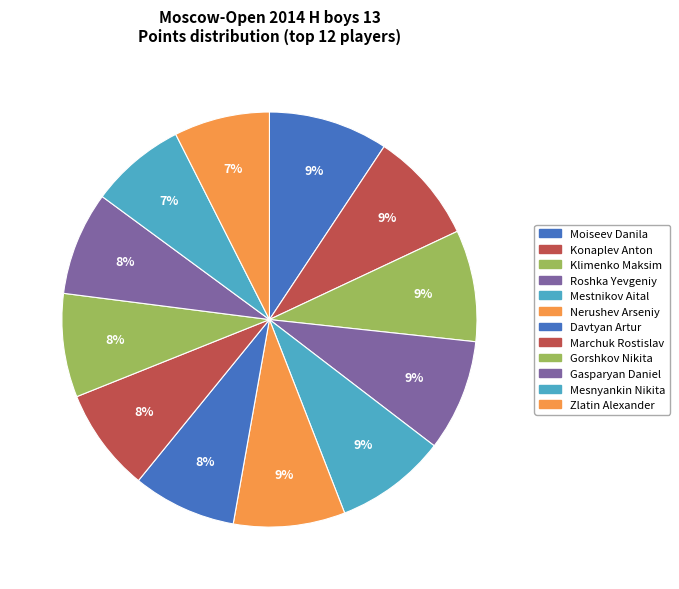

How many segments does this pie chart have?

12